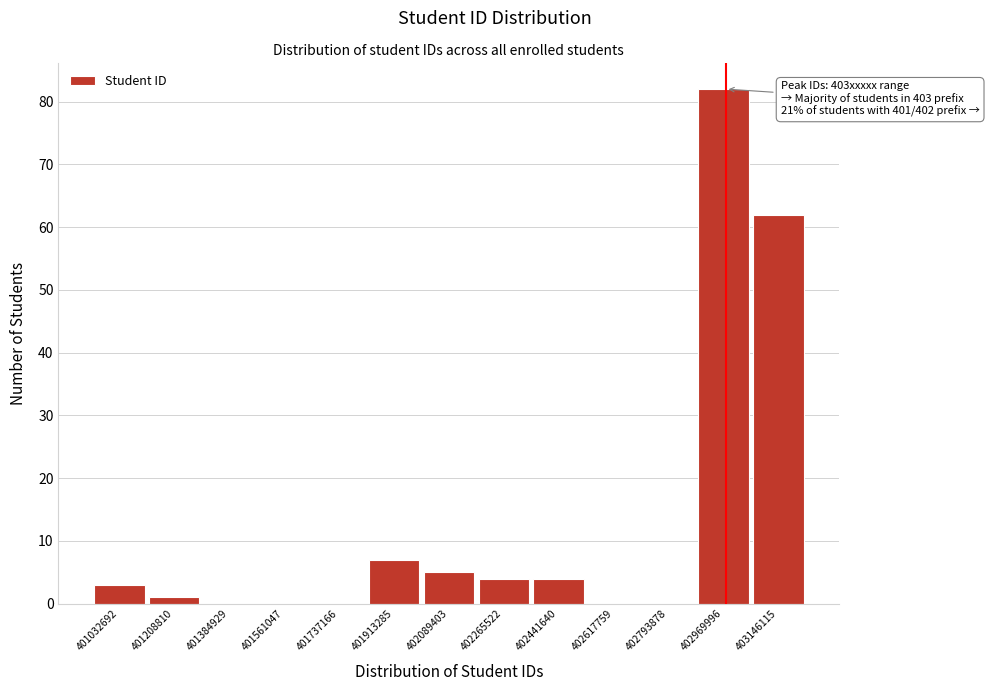

Reading left to right, transcribe all the data shown in this chart.

401032692=3	401208810=1	401384929=0	401561047=0	401737166=0	401913285=7	402089403=5	402265522=4	402441640=4	402617759=0	402793878=0	402969996=82	403146115=62